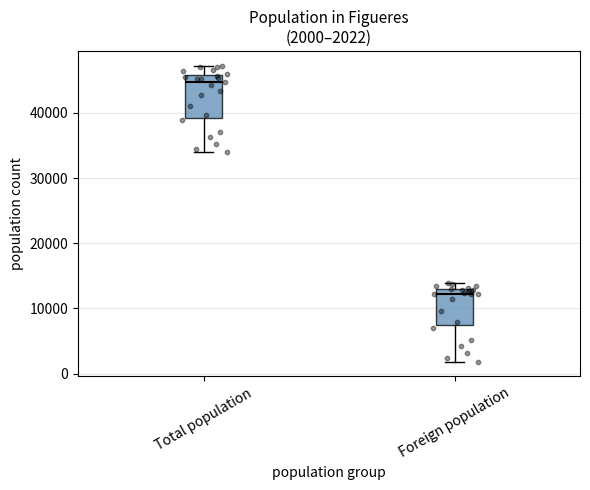

Which box has the highest median line?

Total population